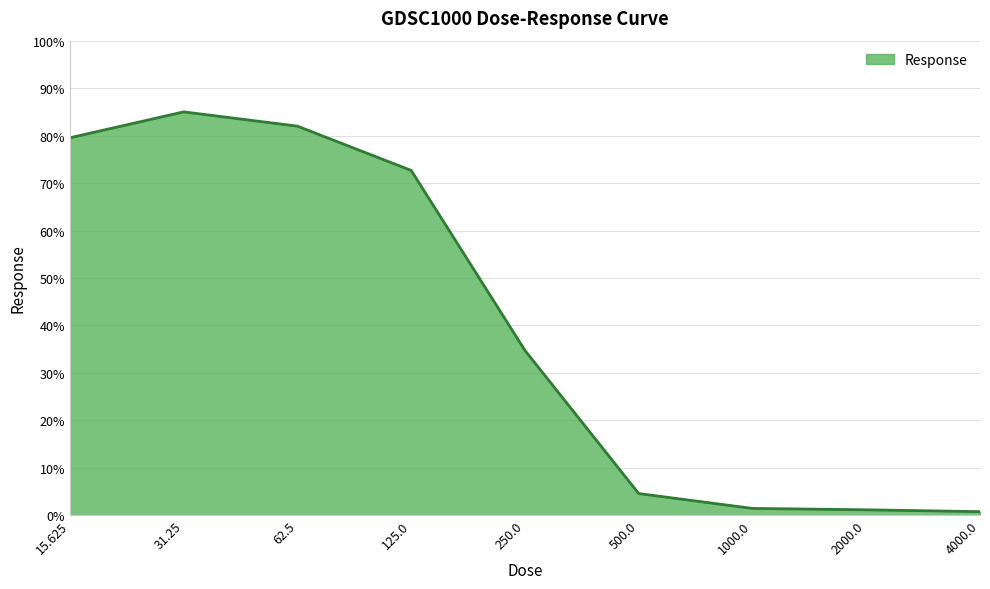

What is the average value?

40.2